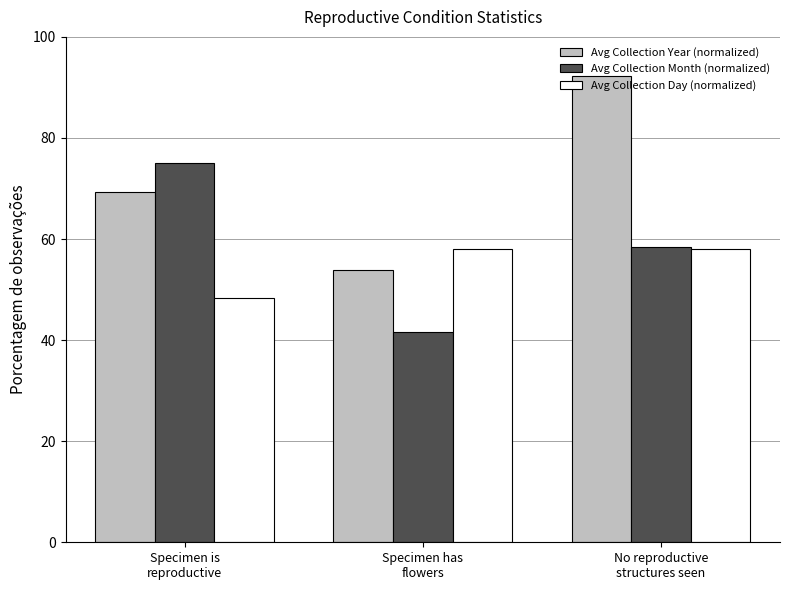

What is the difference between the highest and lowest values at Specimen is
reproductive?

26.6